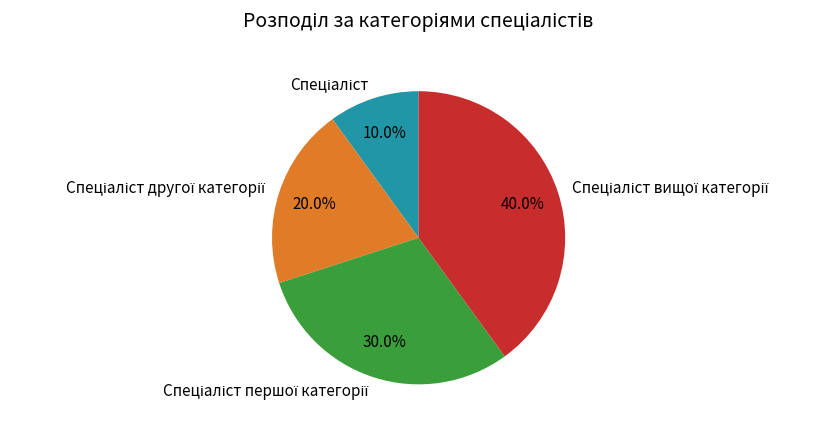

How many segments does this pie chart have?

4